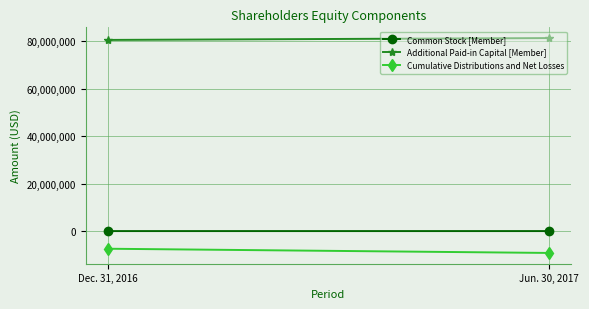

Count the Additional Paid-in Capital [Member] values in the range 80637051 to 81416054.

2